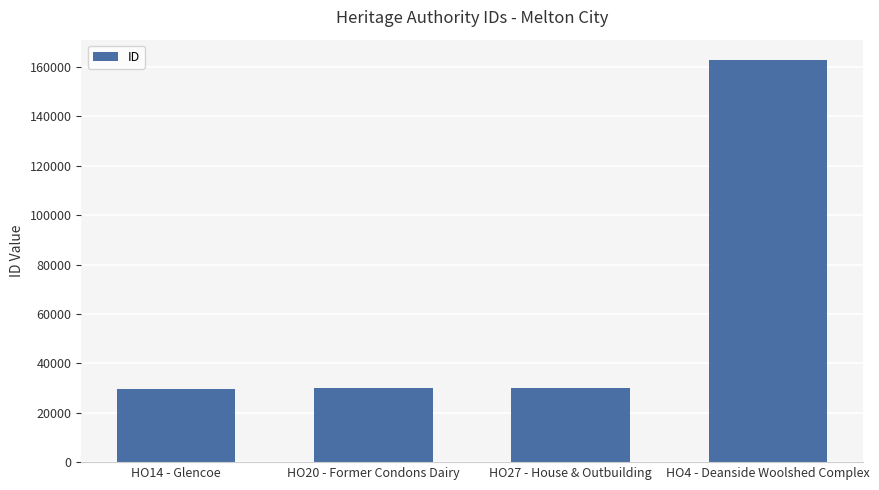

What is the difference between the second highest and second lowest values?

13